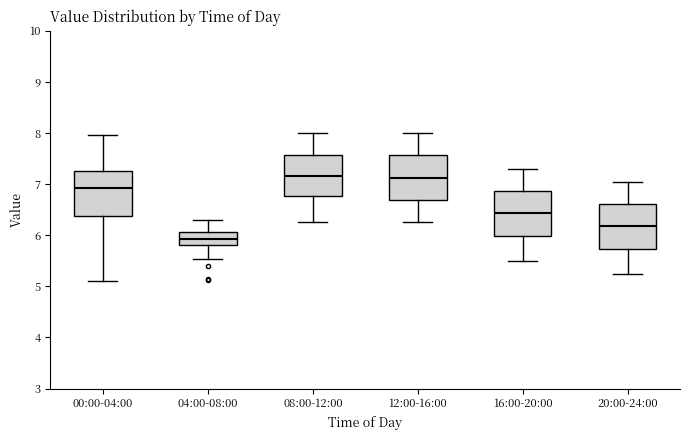

Reading left to right, transcribe this box plot: for each box, give where its median line is, the range the box spans, and where its two whiskers end, as read against the y-axis. The values are not printed on the chart, so give them approximately, as read against the axis.

00:00-04:00: median 6.9, box 6.4 to 7.3, whiskers 5.1 to 8.0
04:00-08:00: median 5.9, box 5.8 to 6.1, whiskers 5.5 to 6.3
08:00-12:00: median 7.2, box 6.8 to 7.6, whiskers 6.3 to 8.0
12:00-16:00: median 7.1, box 6.7 to 7.6, whiskers 6.3 to 8.0
16:00-20:00: median 6.4, box 6.0 to 6.9, whiskers 5.5 to 7.3
20:00-24:00: median 6.2, box 5.7 to 6.6, whiskers 5.3 to 7.1